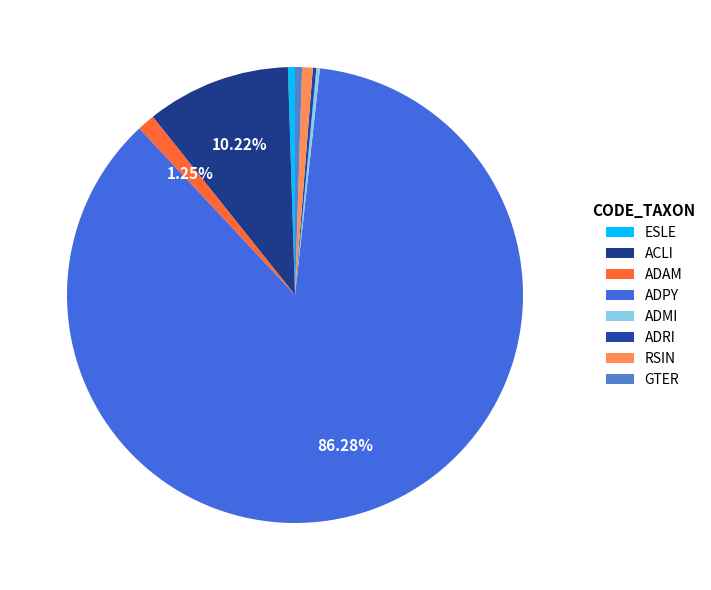

What percentage is the ADPY slice, to the nearest percent?

86%